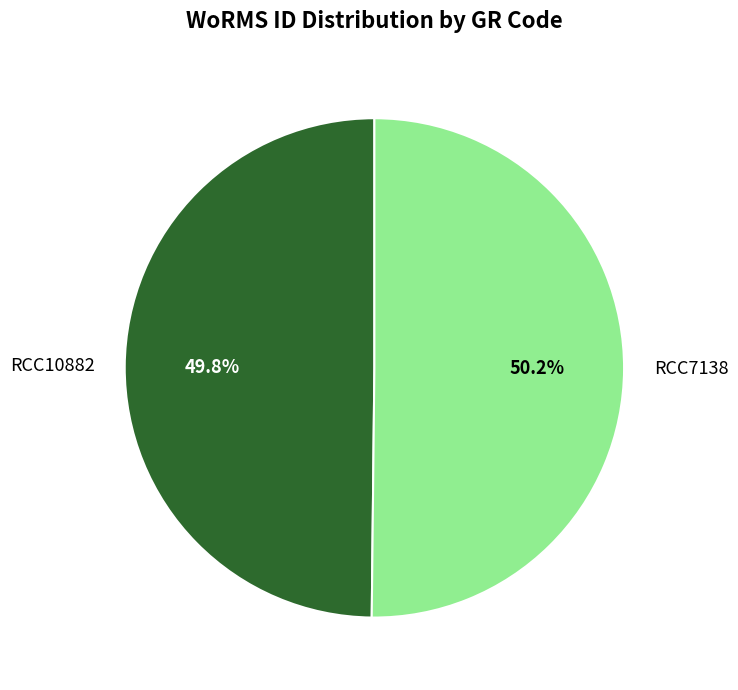

To the nearest percent, what is the average slice percentage?

50%